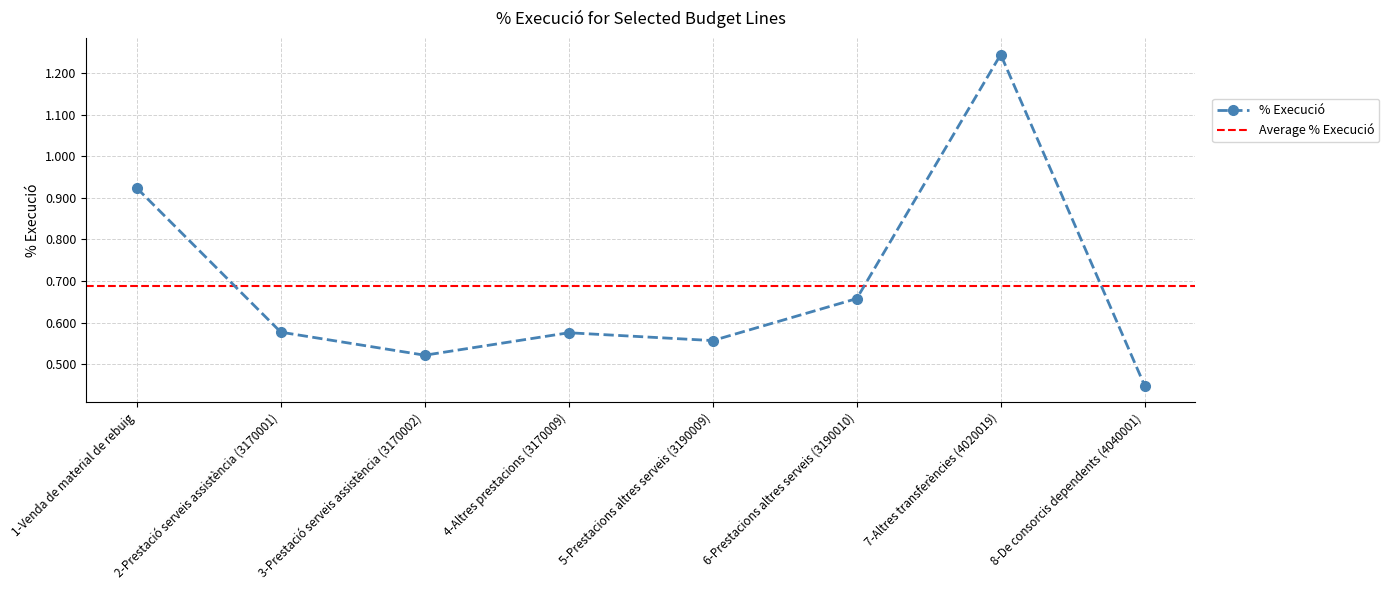

At which label does % Execució reach its minimum?

8-De consorcis dependents (4040001)